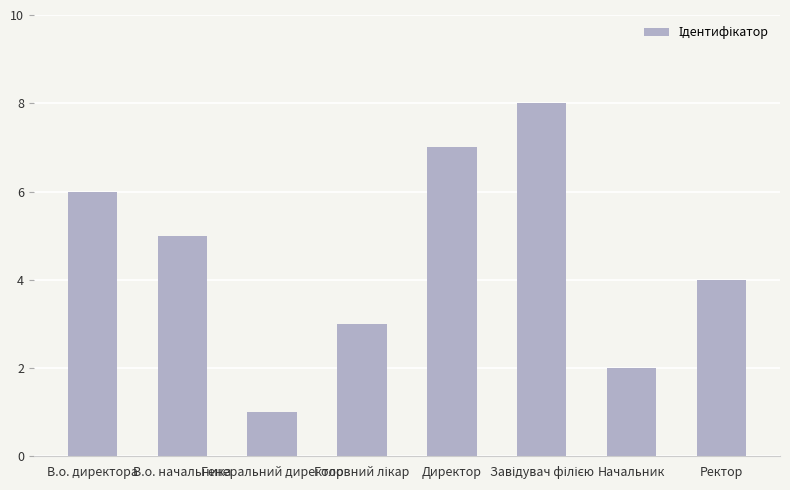

Reading left to right, extract all data points from this chart.

6	5	1	3	7	8	2	4